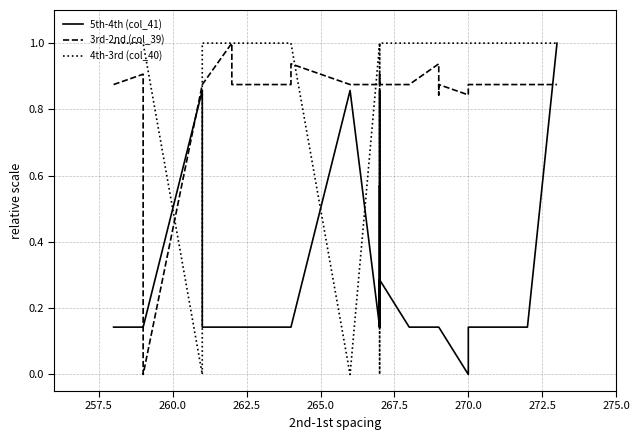

How many distinct data groups are displayed?

3